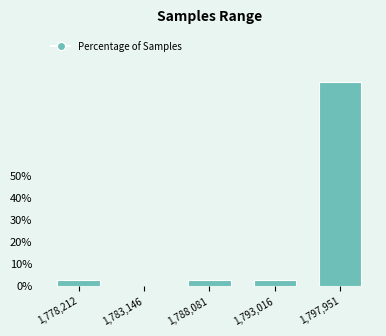

Reading right to left, list all the values displayed in this chart.

1,797,951=92.5	1,793,016=2.5	1,788,081=2.5	1,783,146=0.0	1,778,212=2.5